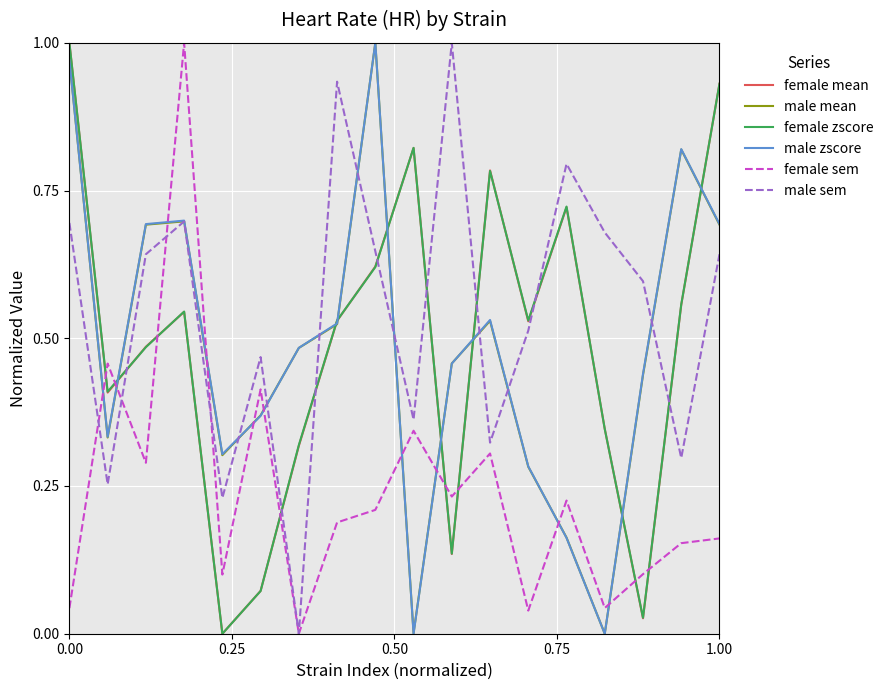

How many interior local valleys does the female mean series have?

5